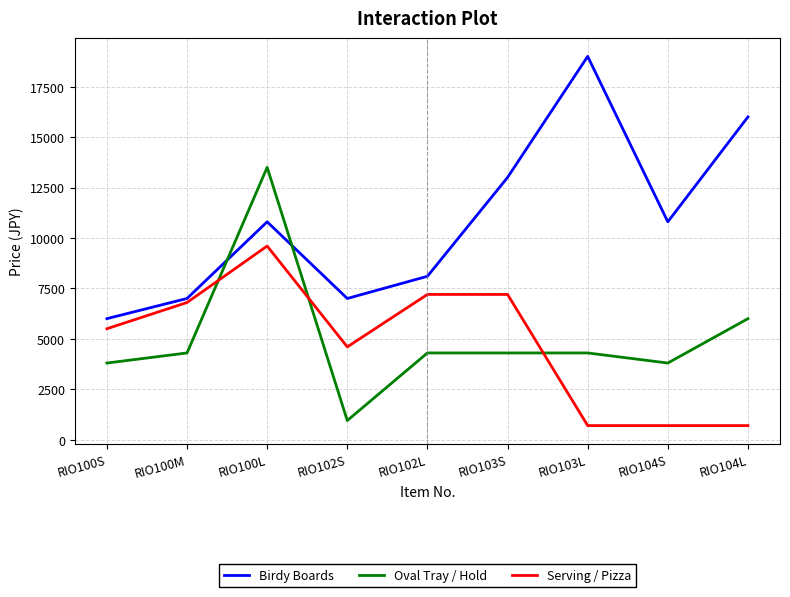

The value of Birdy Boards at RIO104S is 10800. True or false?

True